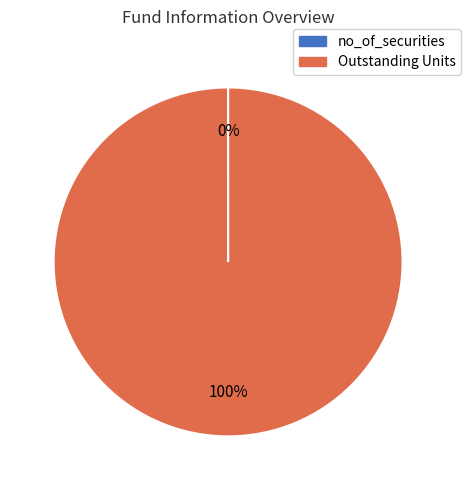

What is the largest slice in the pie chart?

Outstanding Units